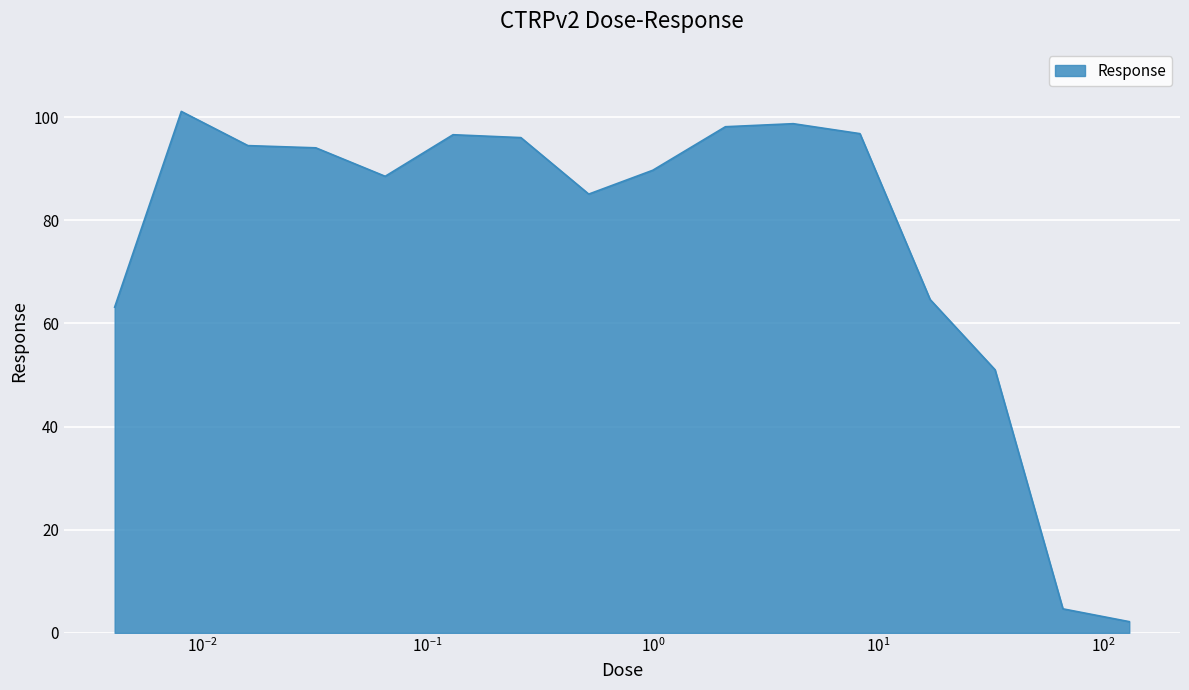

What is the maximum value shown in the chart?

101.1